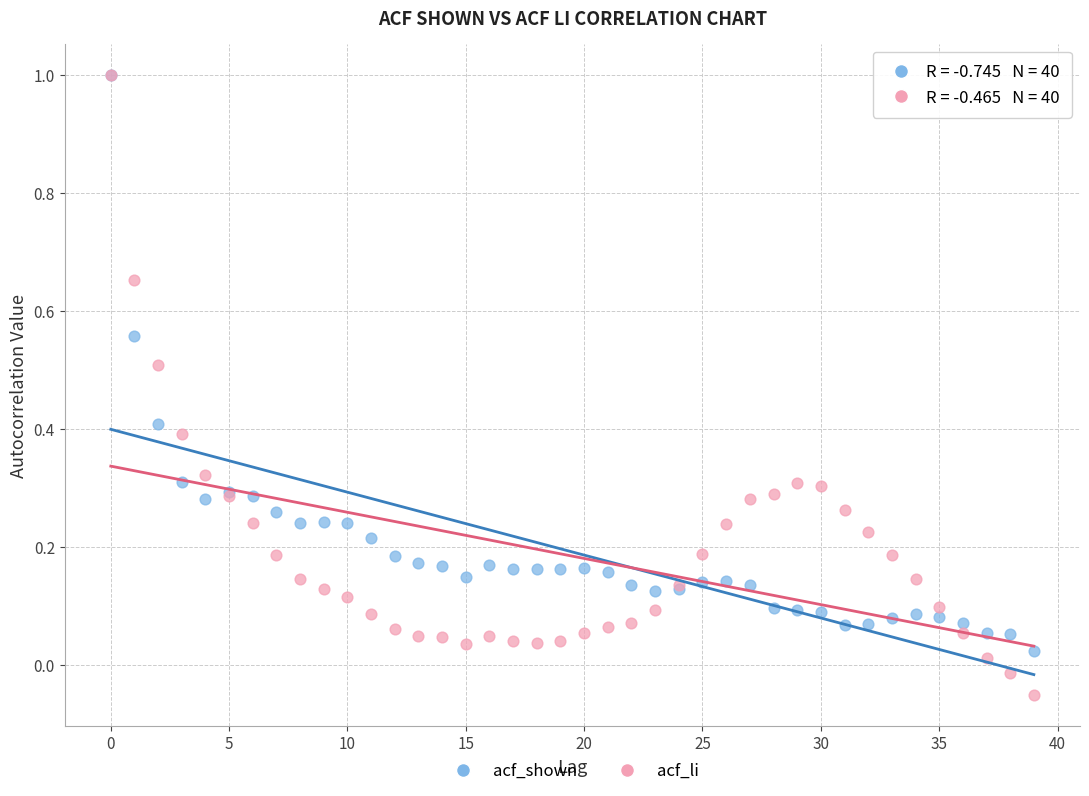

Which series has the largest Y range (max minus min)?

acf_li